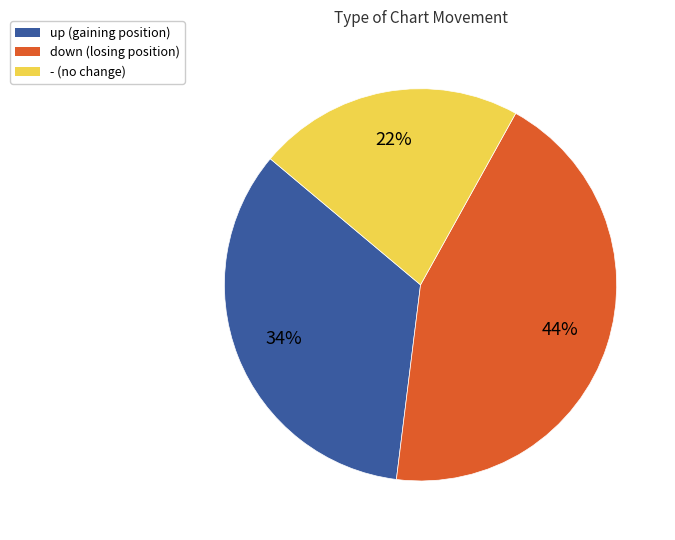

To the nearest percent, what is the difference between the up and - slice percentages?

12%